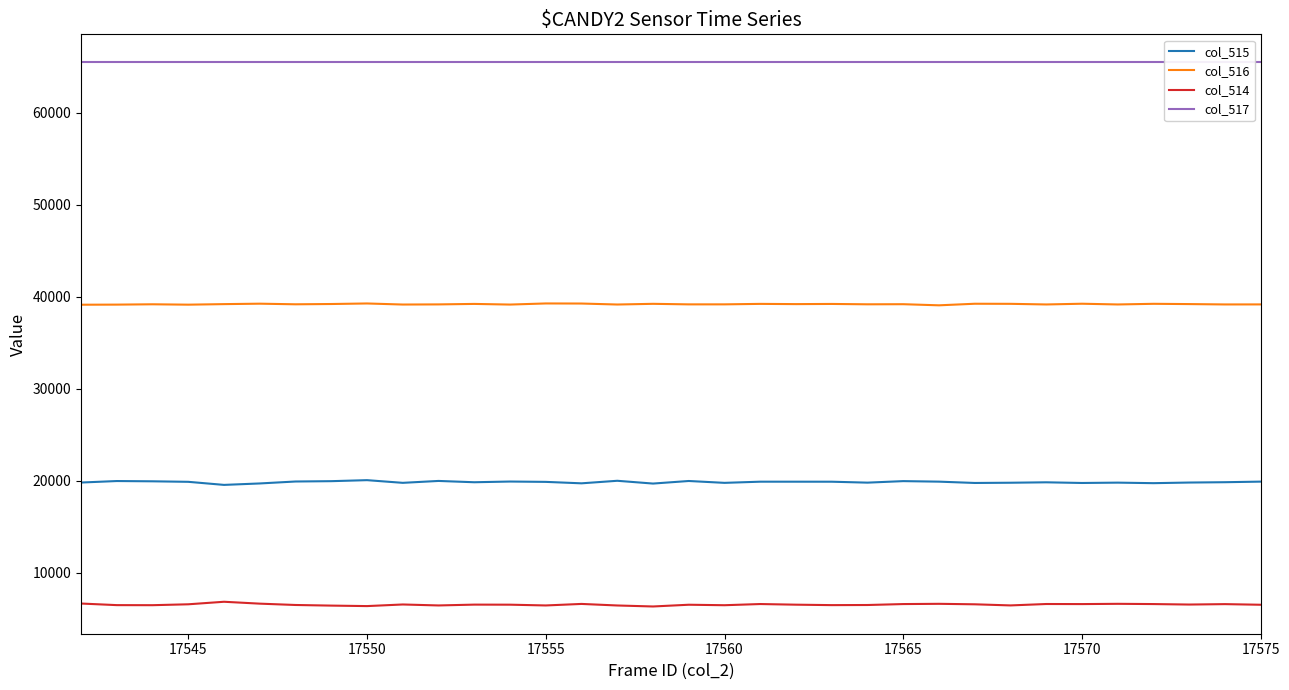

True or false: col_515 has a value of 6364 at 17550.

False